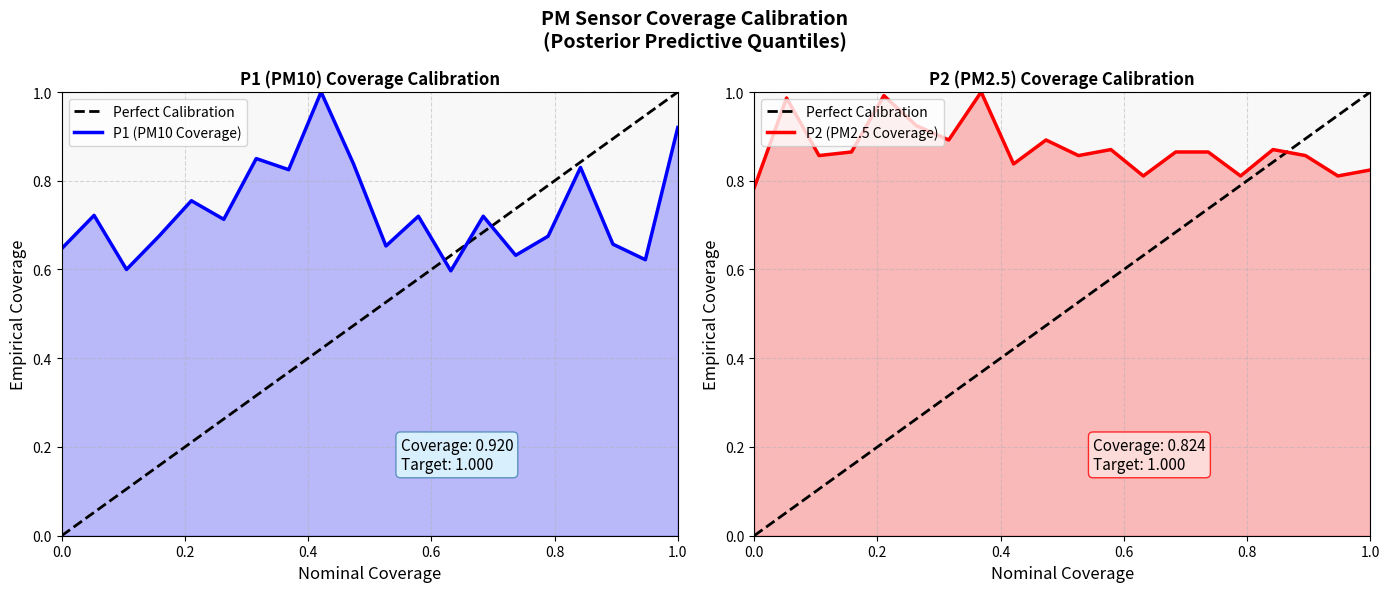

Reading left to right, list all the values displayed in this chart.

P1: 0.6	0.7	0.6	0.7	0.8	0.7	0.8	0.8	1.0	0.8	0.7	0.7	0.6	0.7	0.6	0.7	0.8	0.7	0.6	0.9
P2: 0.8	1.0	0.9	0.9	1.0	0.9	0.9	1.0	0.8	0.9	0.9	0.9	0.8	0.9	0.9	0.8	0.9	0.9	0.8	0.8